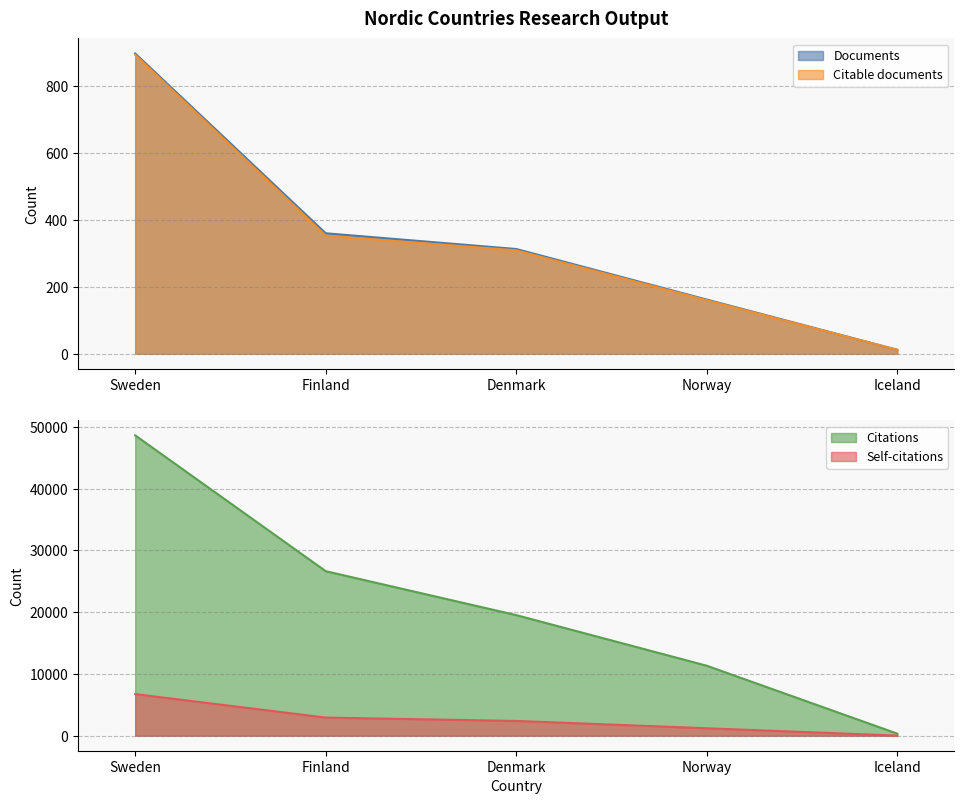

What are all the series names shown in the legend?

Documents, Citable documents, Citations, Self-citations